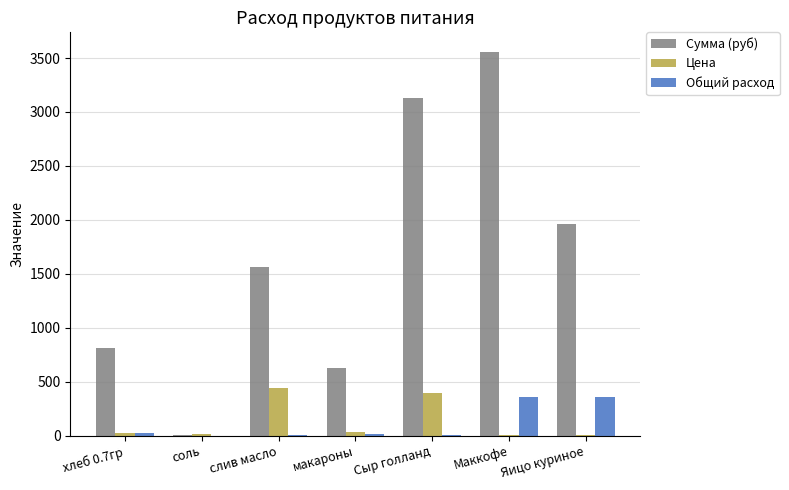

Which series changed the most between слив масло and Сыр голланд?

Сумма (руб)